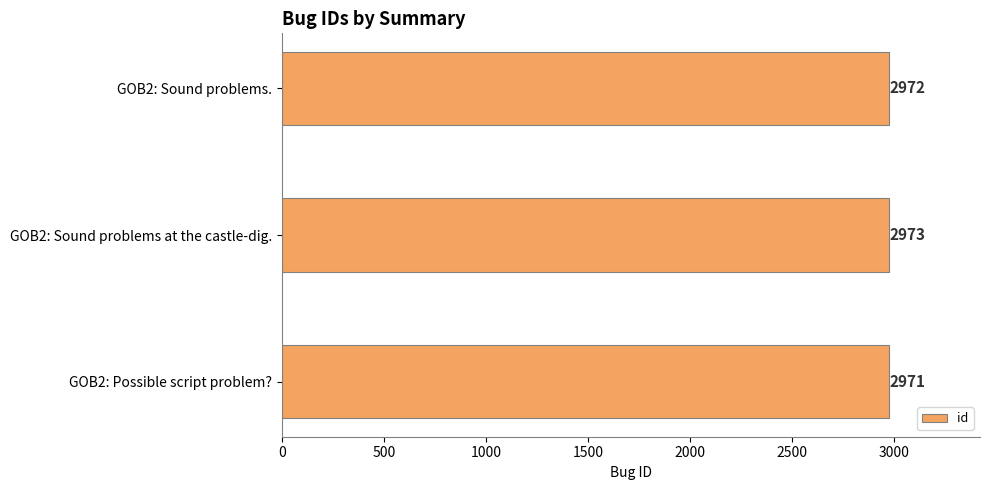

Count the values in the range 2971 to 2973.

3